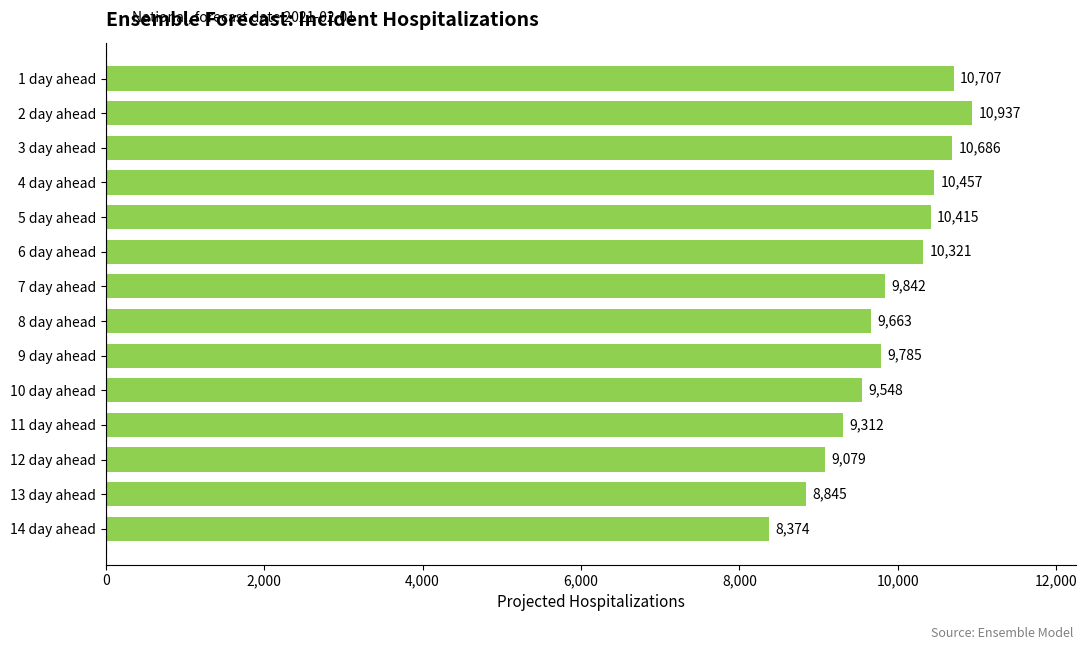

Does the chart contain stacked bars?

No